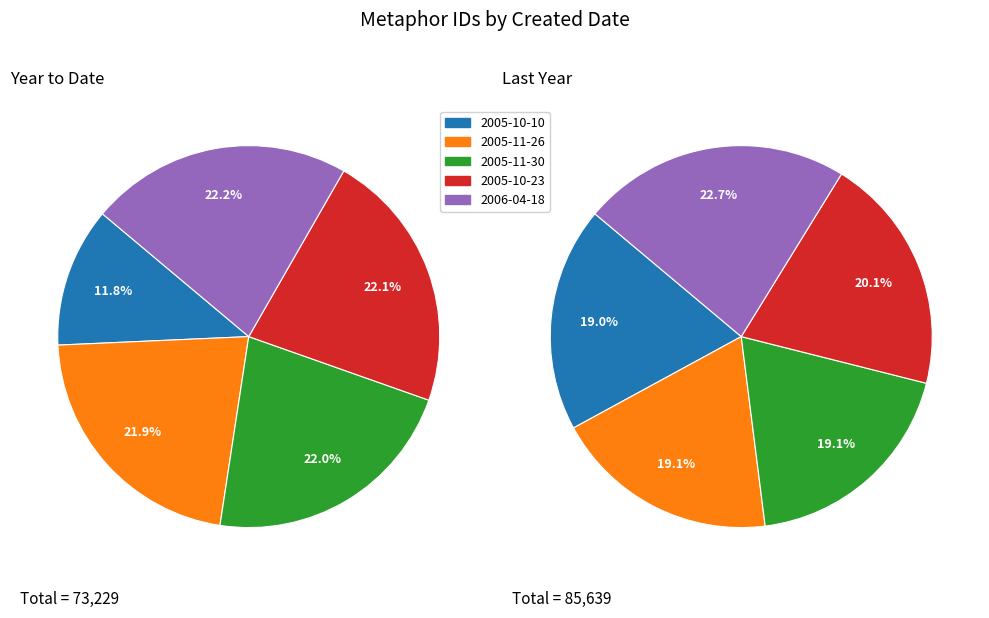

What is the total percentage of 2005-11-26 and 2005-10-10?

33.7%